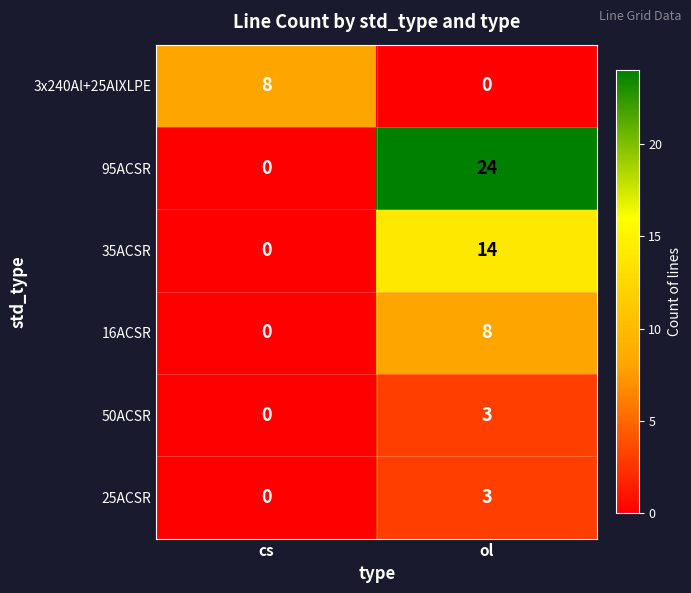

Reading left to right, transcribe all the data shown in this chart.

3x240Al+25AlXLPE: 8	0
95ACSR: 0	24
35ACSR: 0	14
16ACSR: 0	8
50ACSR: 0	3
25ACSR: 0	3